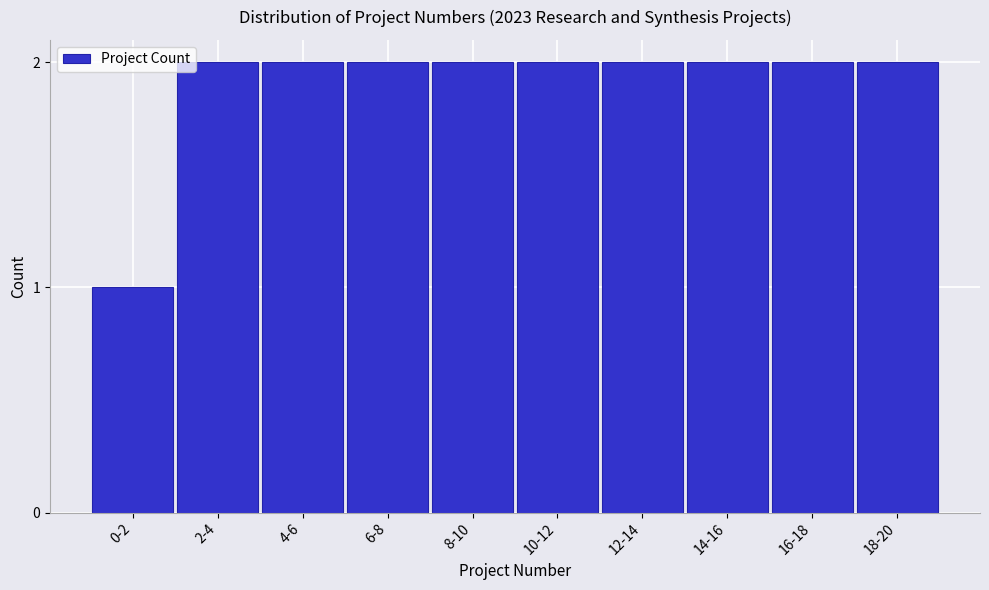

Reading left to right, list all the values displayed in this chart.

0-2=1	2-4=2	4-6=2	6-8=2	8-10=2	10-12=2	12-14=2	14-16=2	16-18=2	18-20=2